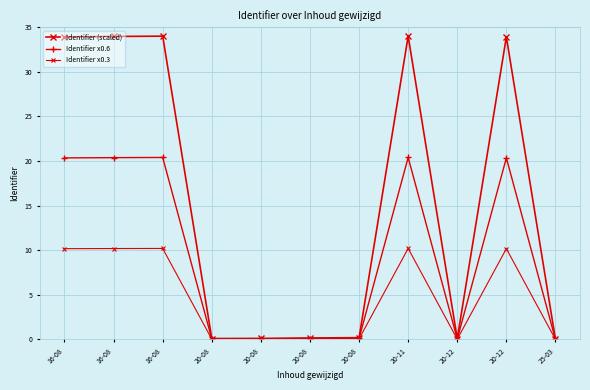

Which category has the lowest value in the Identifier x0.6 series?

25-03